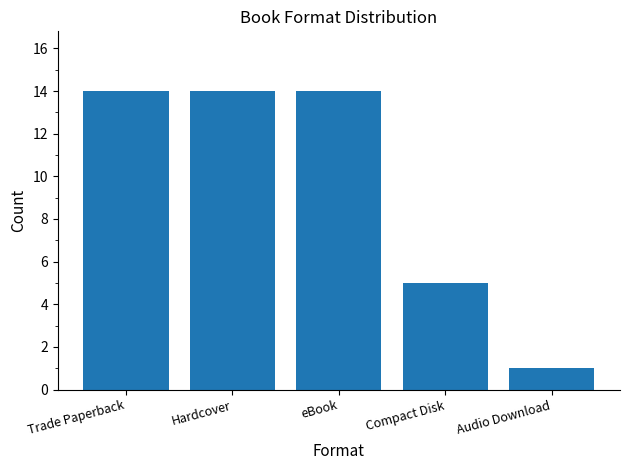

True or false: the data shows 19 at Hardcover.

False